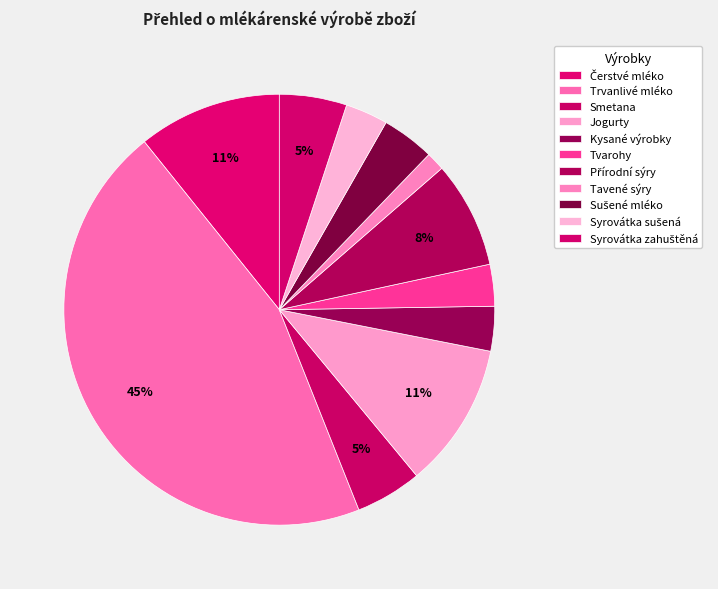

To the nearest percent, what is the difference between the Čerstvé mléko and Smetana slice percentages?

6%